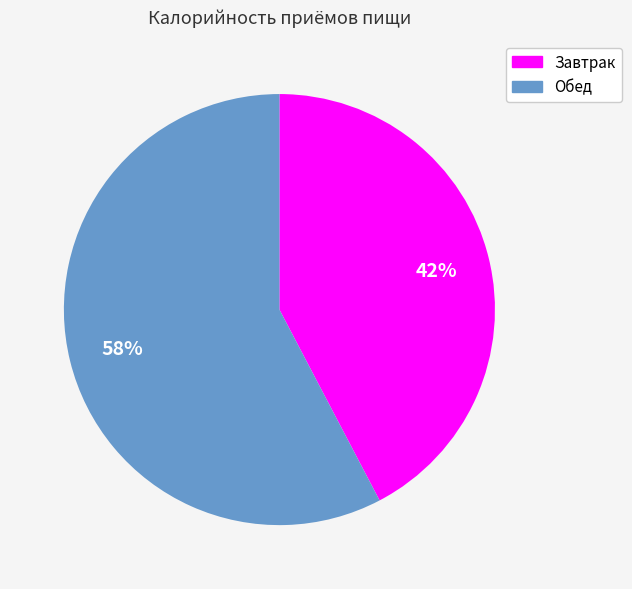

To the nearest percent, what percentage of the pie is Обед?

58%